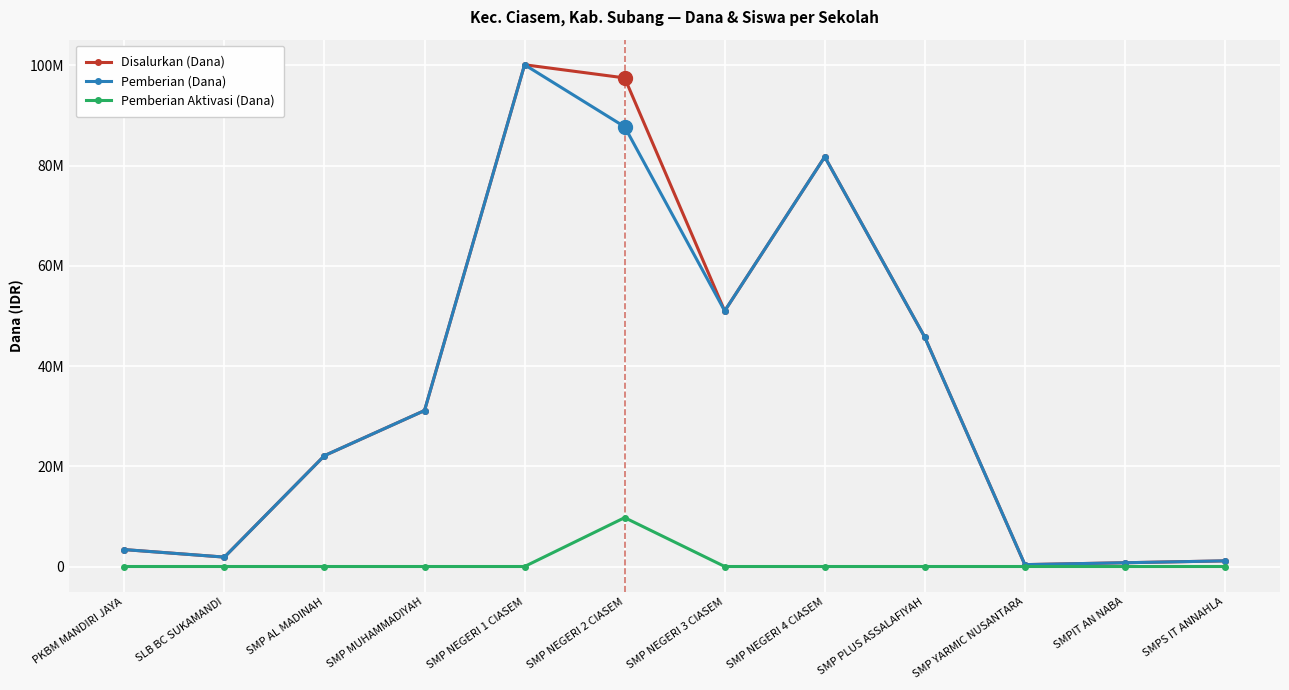

Which series has the largest range (max minus min)?

Disalurkan (Dana)